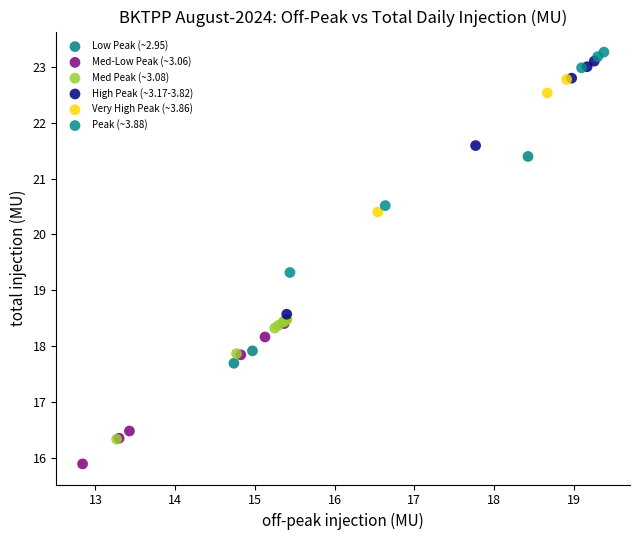

Which series has the largest Y range (max minus min)?

High Peak (~3.17-3.82)